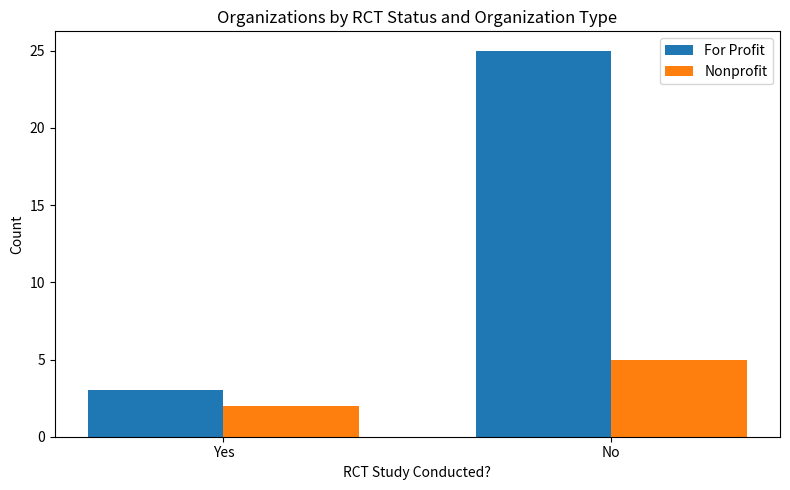

At No, list the series in order from largest to smallest.

For Profit, Nonprofit